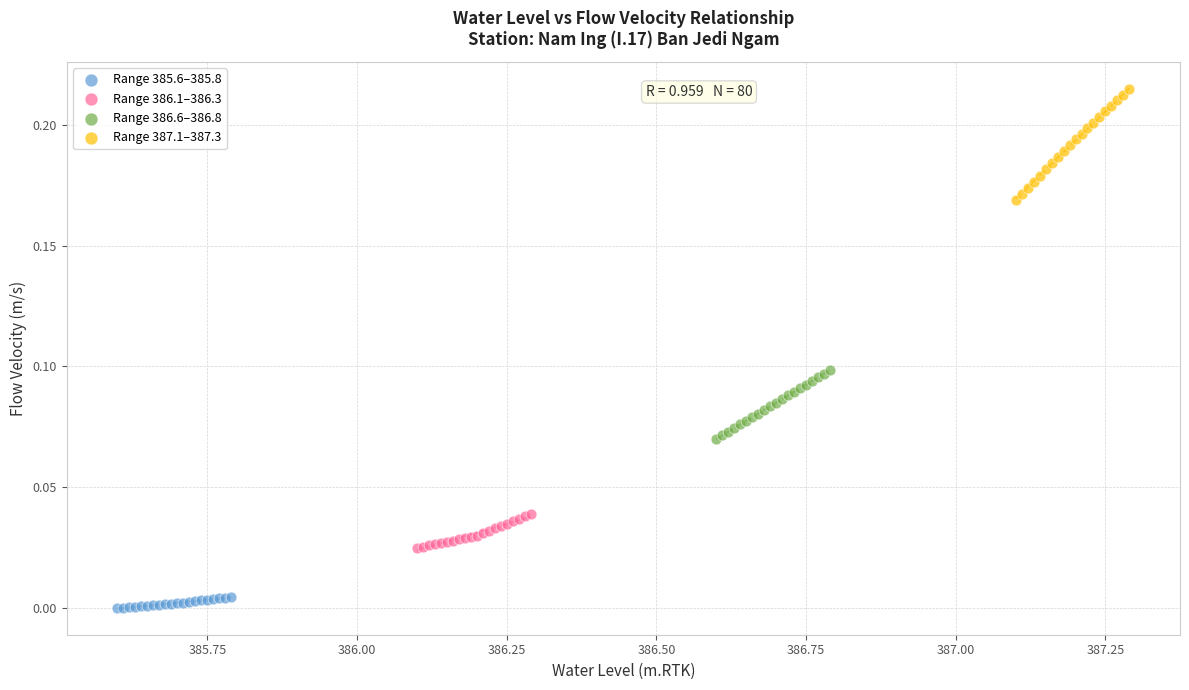

Which series has the largest Y range (max minus min)?

Range 387.1–387.3